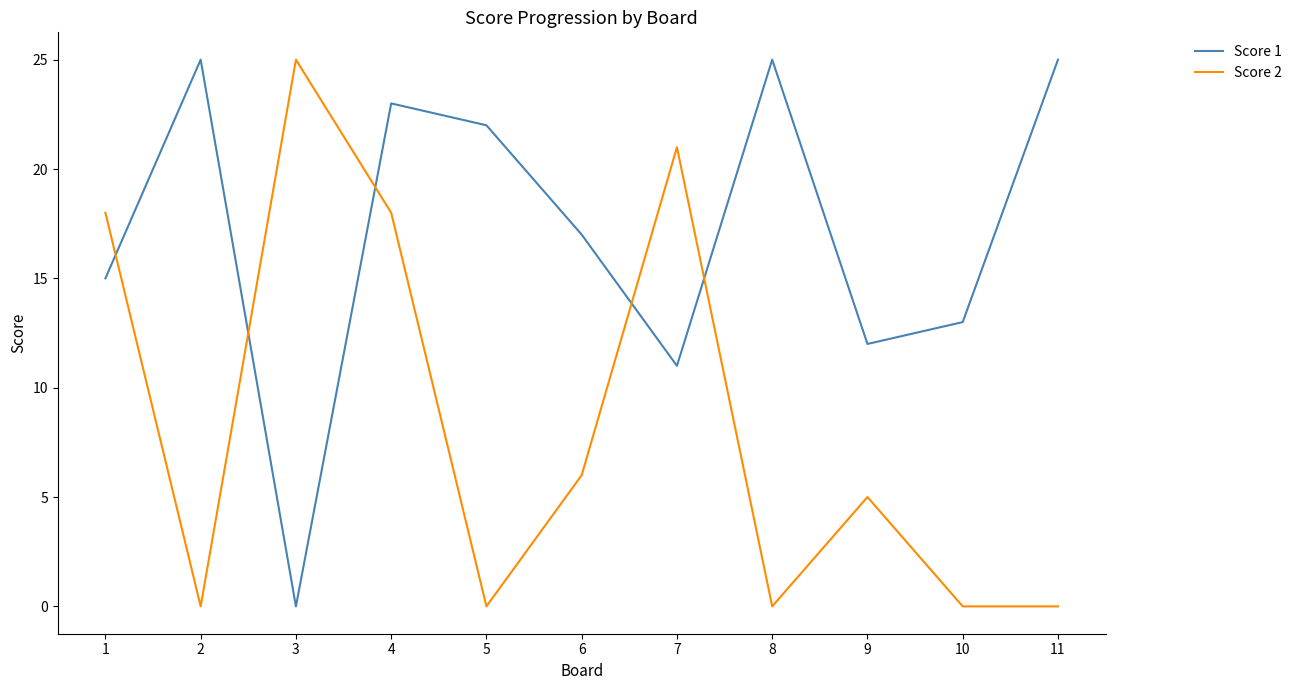

List the series in order of their overall mean, highest first.

Score 1, Score 2